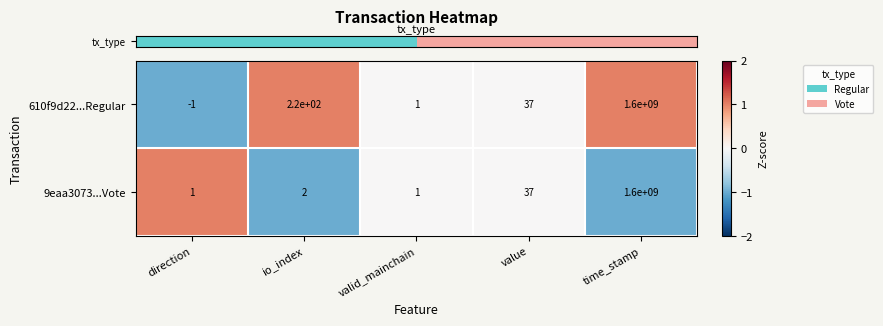

List the series in order of their overall mean, highest first.

610f9d22...Regular, 9eaa3073...Vote